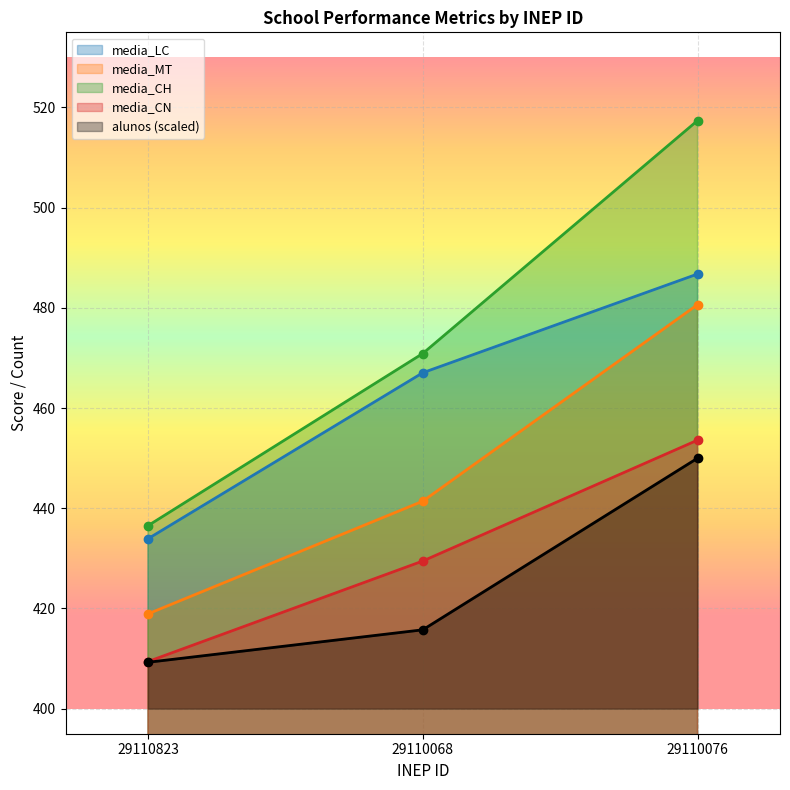

At how many categories does at least one series exceed 470?

2